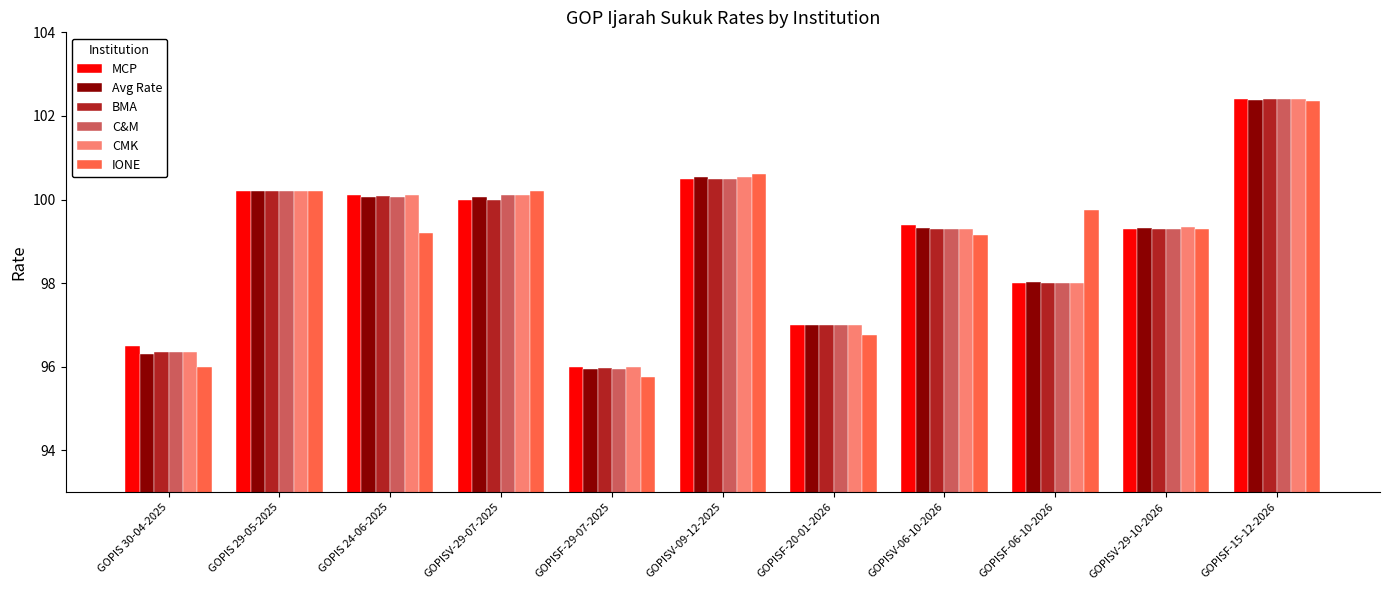

What is the value of the BMA bar at the 5th from the left?

96.0